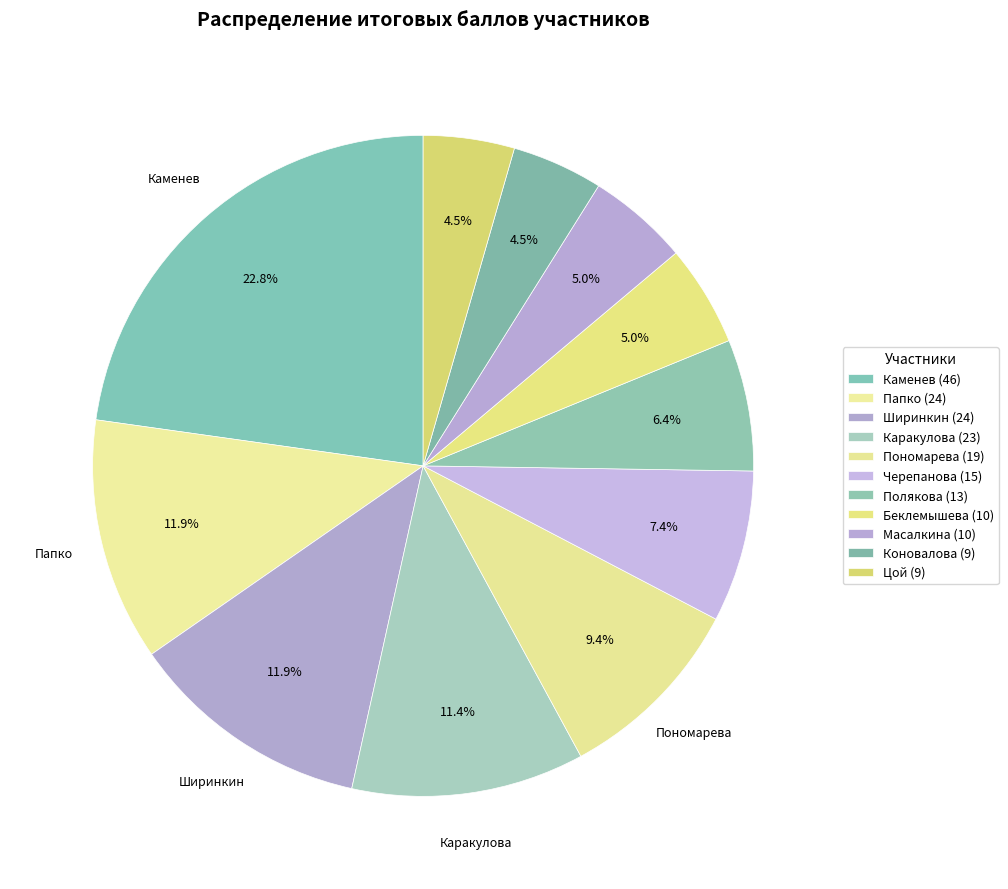

True or false: Каменев accounts for 33% of the total.

False